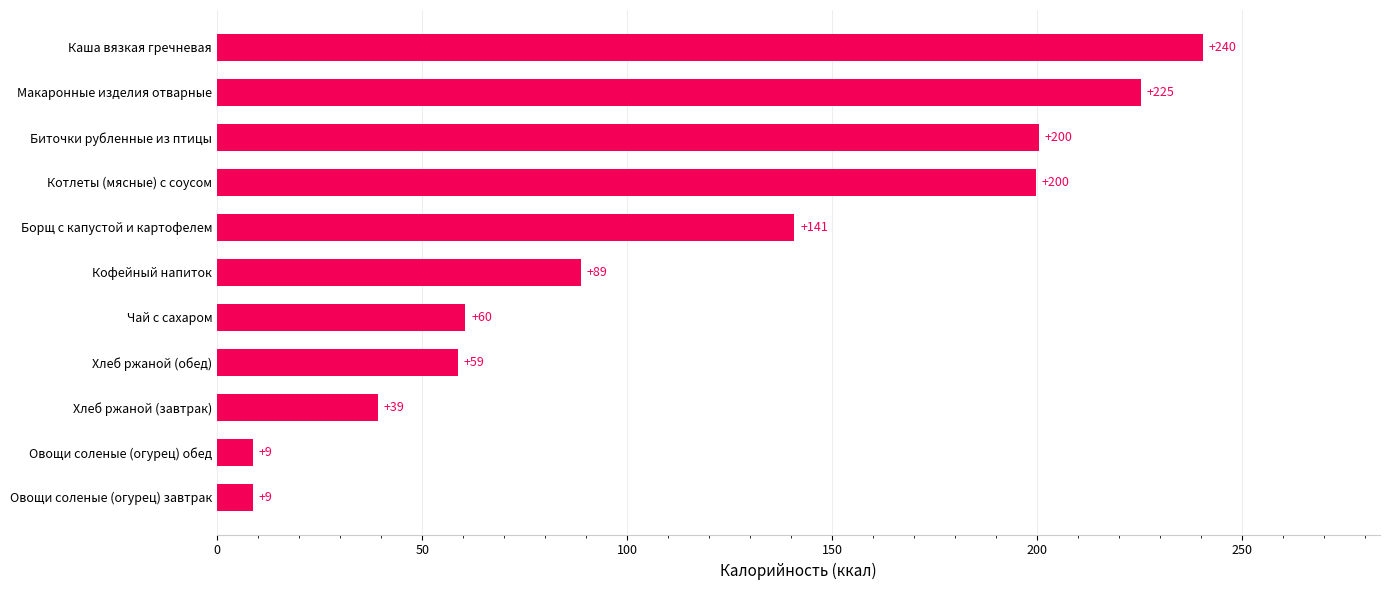

Is it true that the value at Макаронные изделия отварные is 225.2?

True